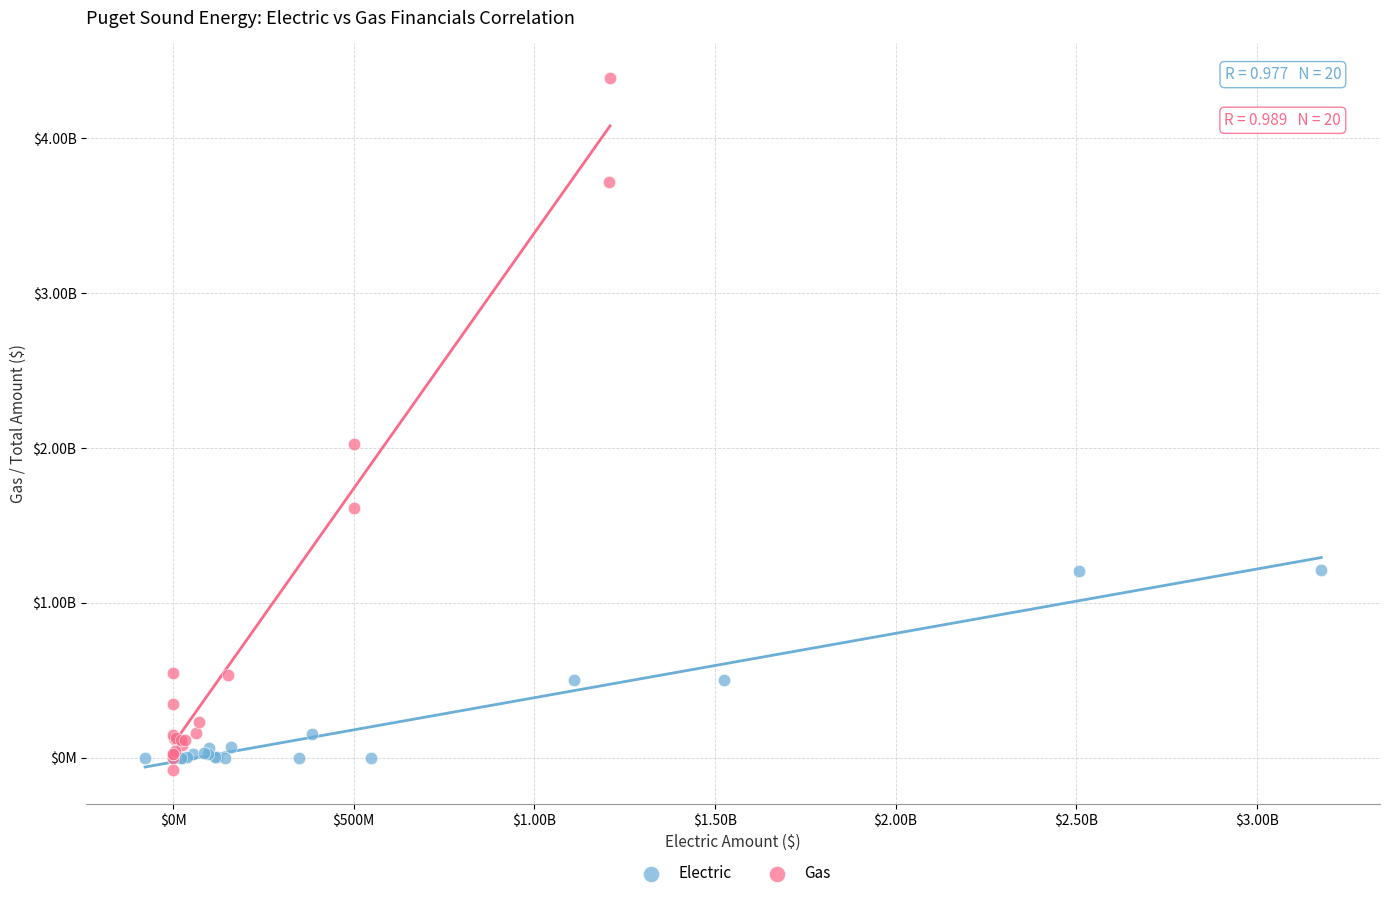

Which series contains the highest Y value?

Gas